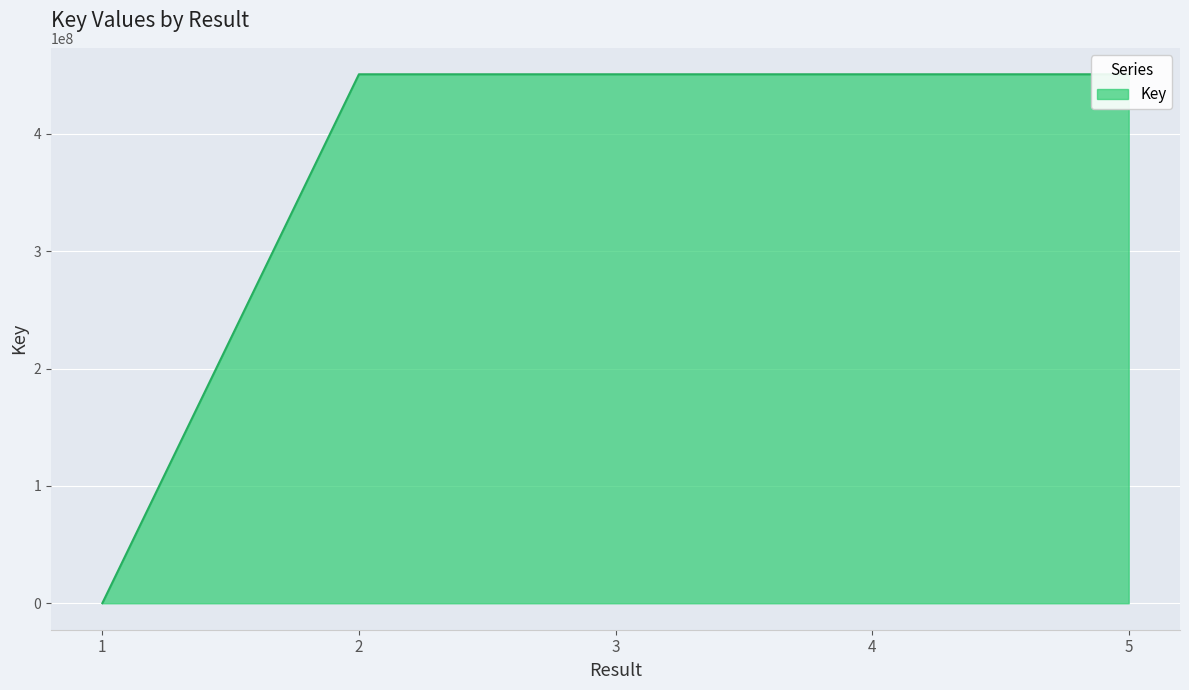

What is the maximum value shown in the chart?

450668574